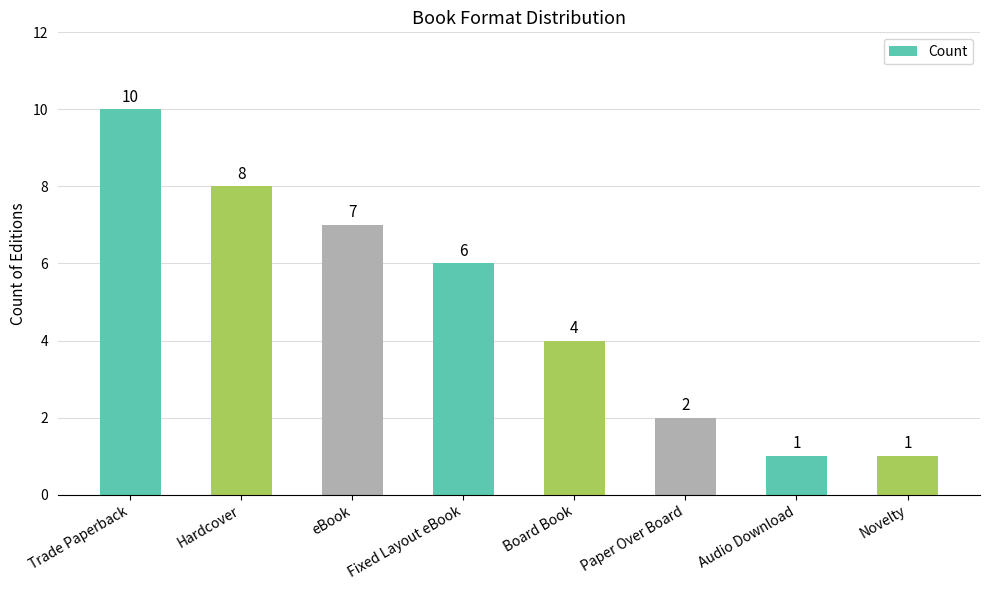

How many bars are there in total?

8